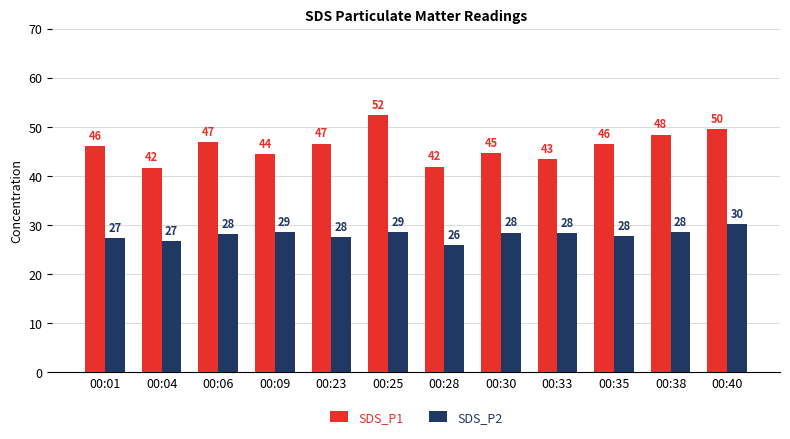

Is the value of SDS_P1 at 00:40 greater than the value of SDS_P2 at 00:30?

Yes